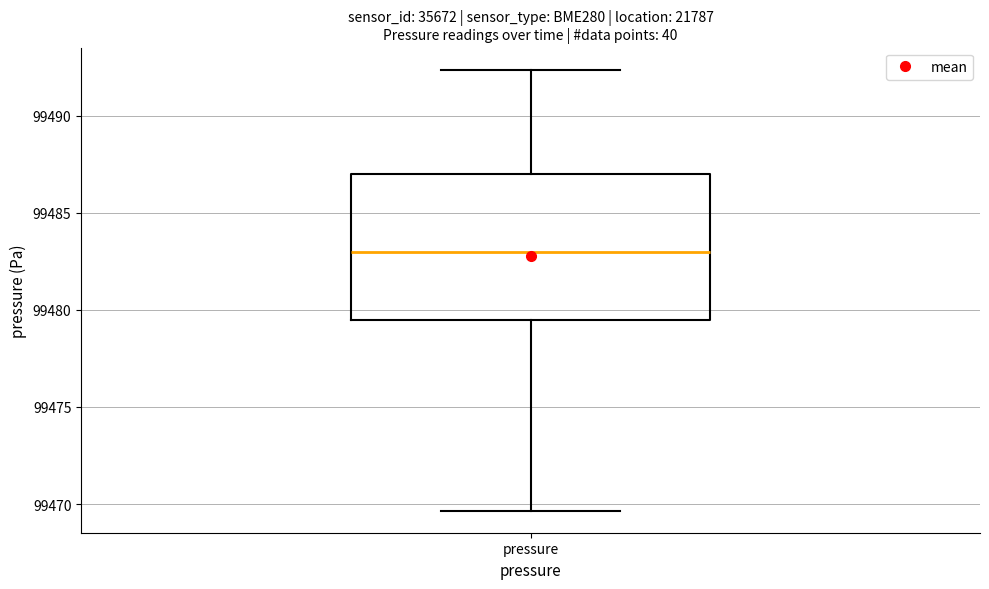

Transcribe this box plot: give where the median line is, the range the box spans, and where the two whiskers end, as read against the y-axis. The values are not printed on the chart, so give them approximately, as read against the axis.

median 99483.0, box 99479.5 to 99487.0, whiskers 99469.5 to 99492.5